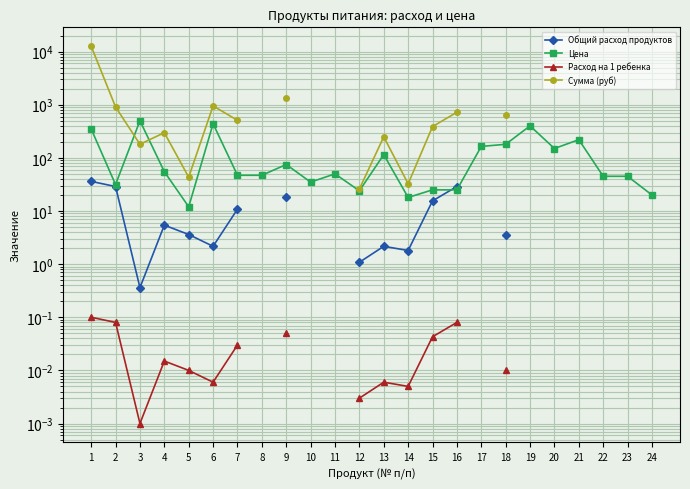

How many lines are shown in the chart?

4